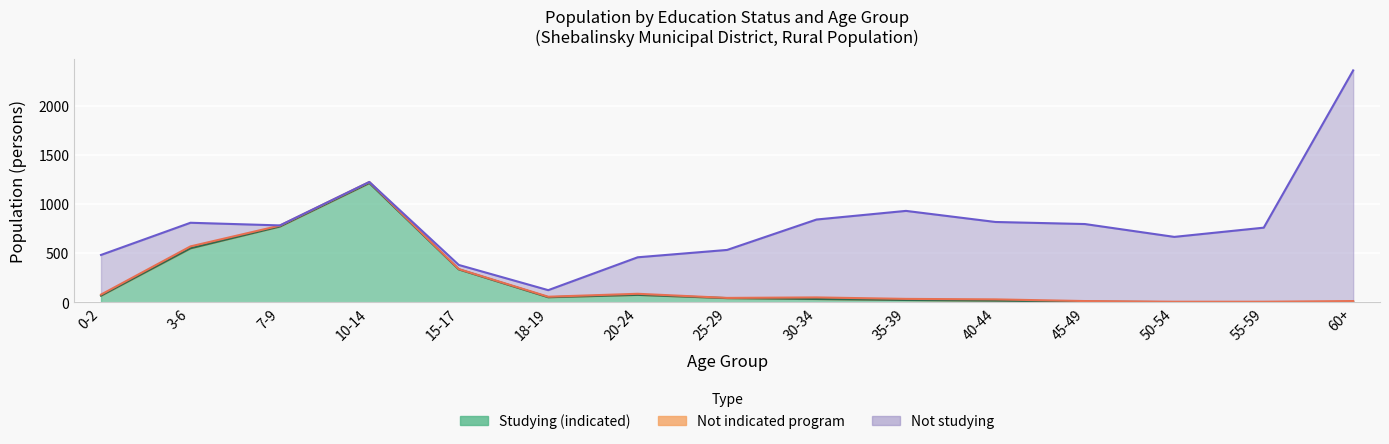

Which series has the largest total across all categories?

Not studying